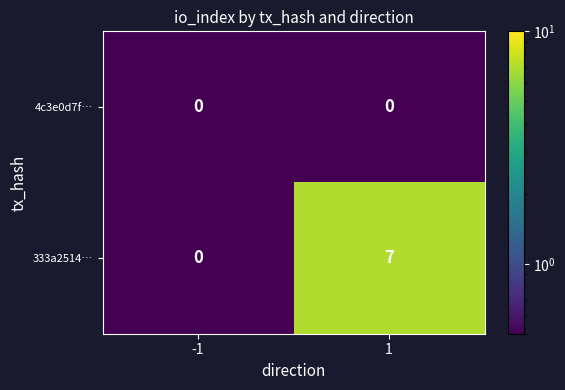

Is it true that 4c3e0d7f… equals 0 at -1?

True